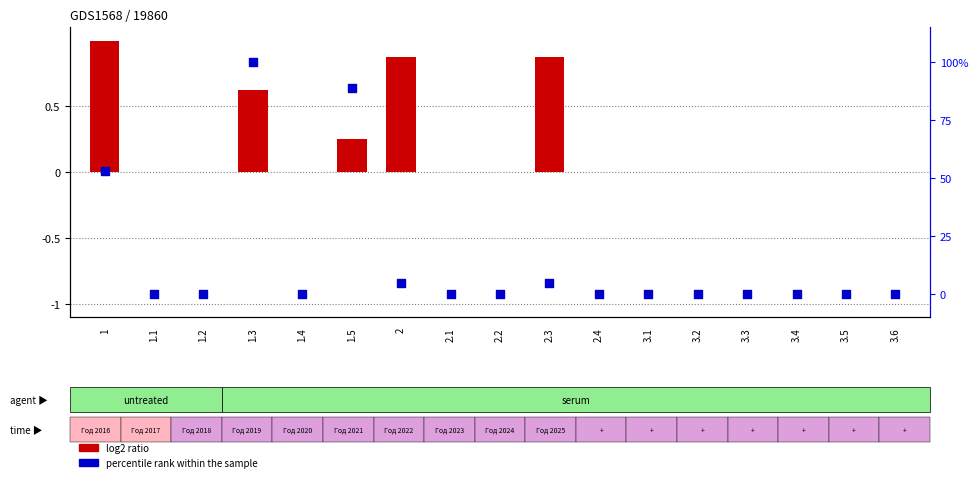

What are all the series names shown in the legend?

log2 ratio, percentile rank within the sample